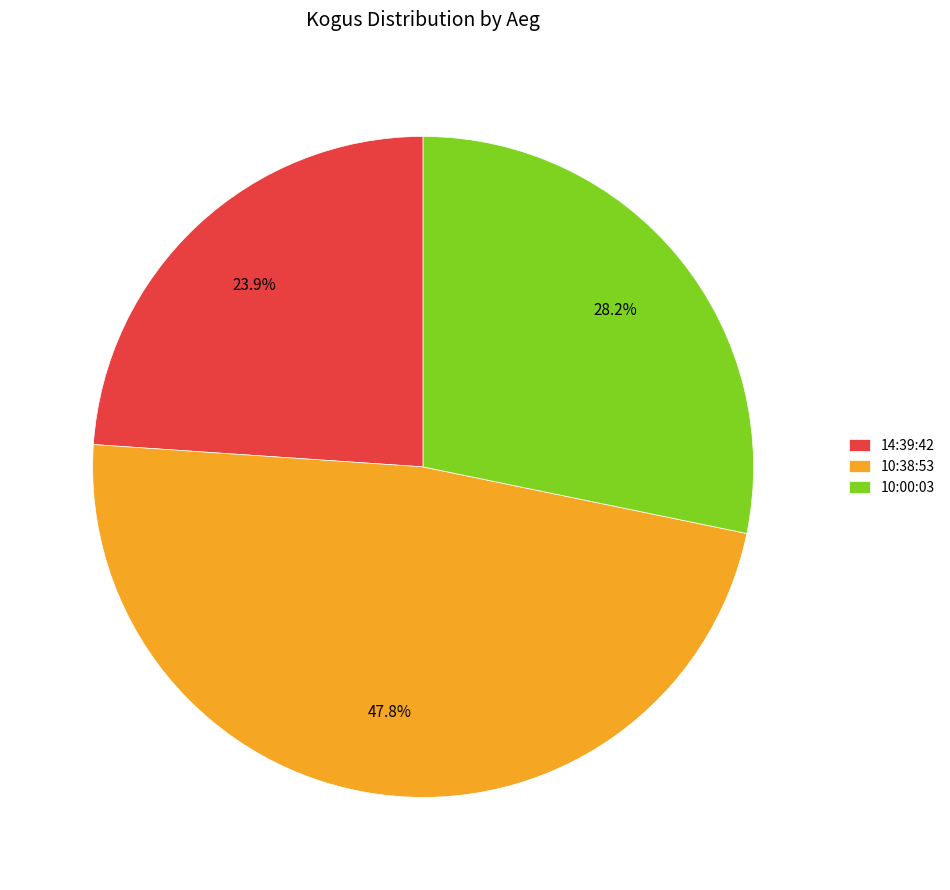

What percentage is the 10:00:03 slice, to the nearest percent?

28%